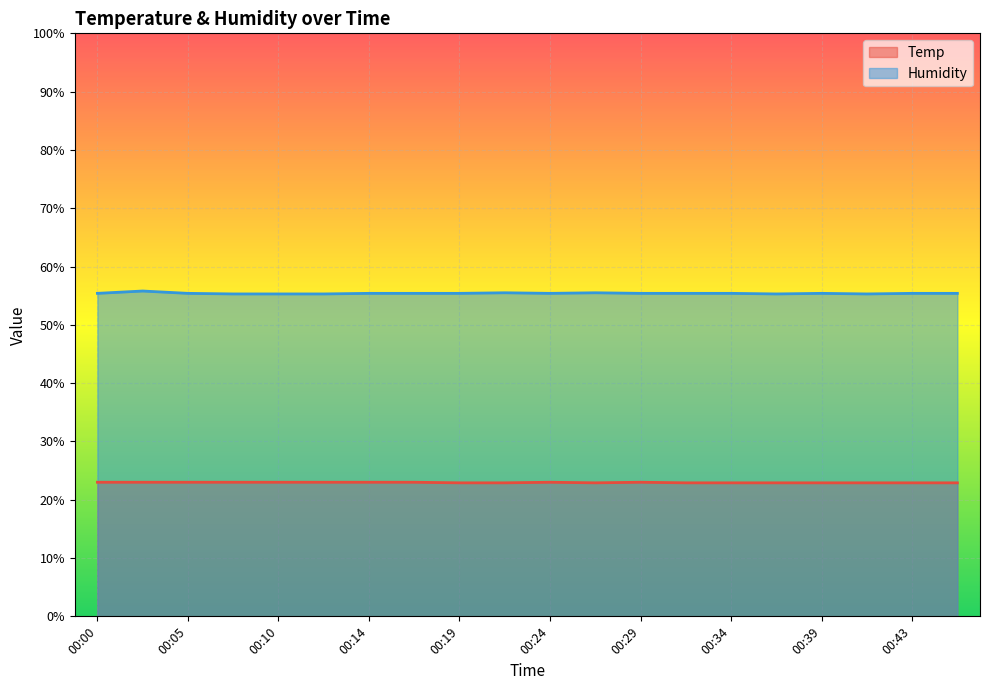

True or false: Temp and Humidity intersect in this chart.

False